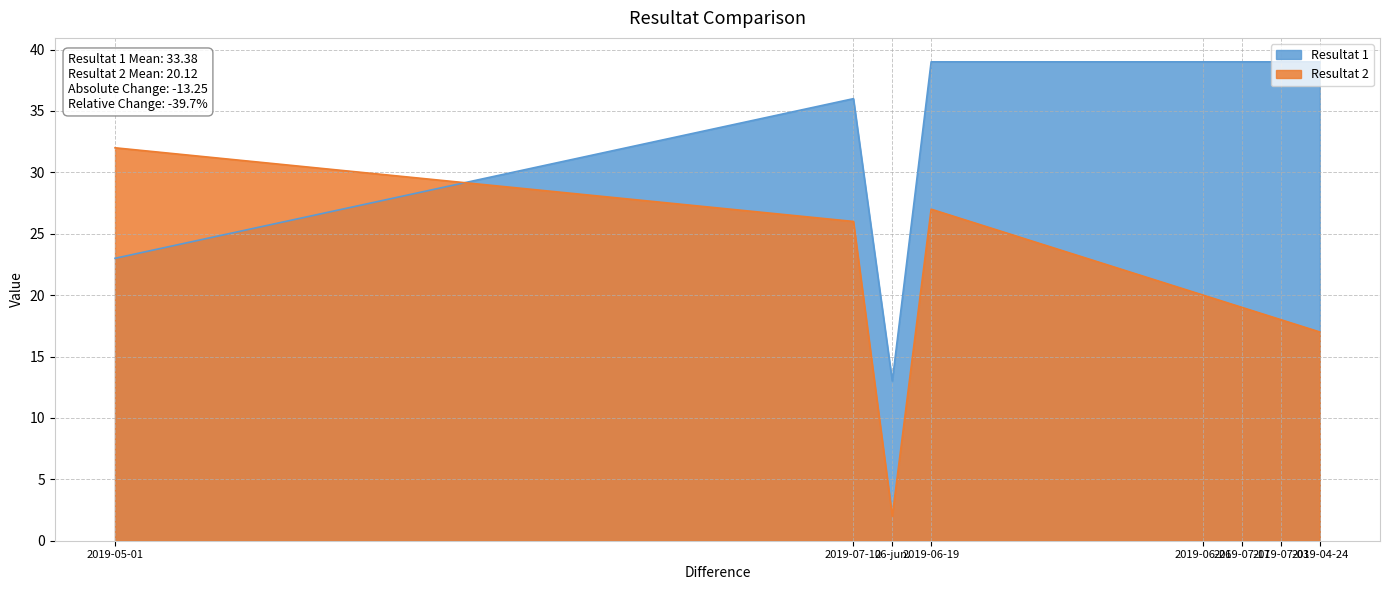

True or false: Resultat 2 and Resultat 1 intersect in this chart.

True